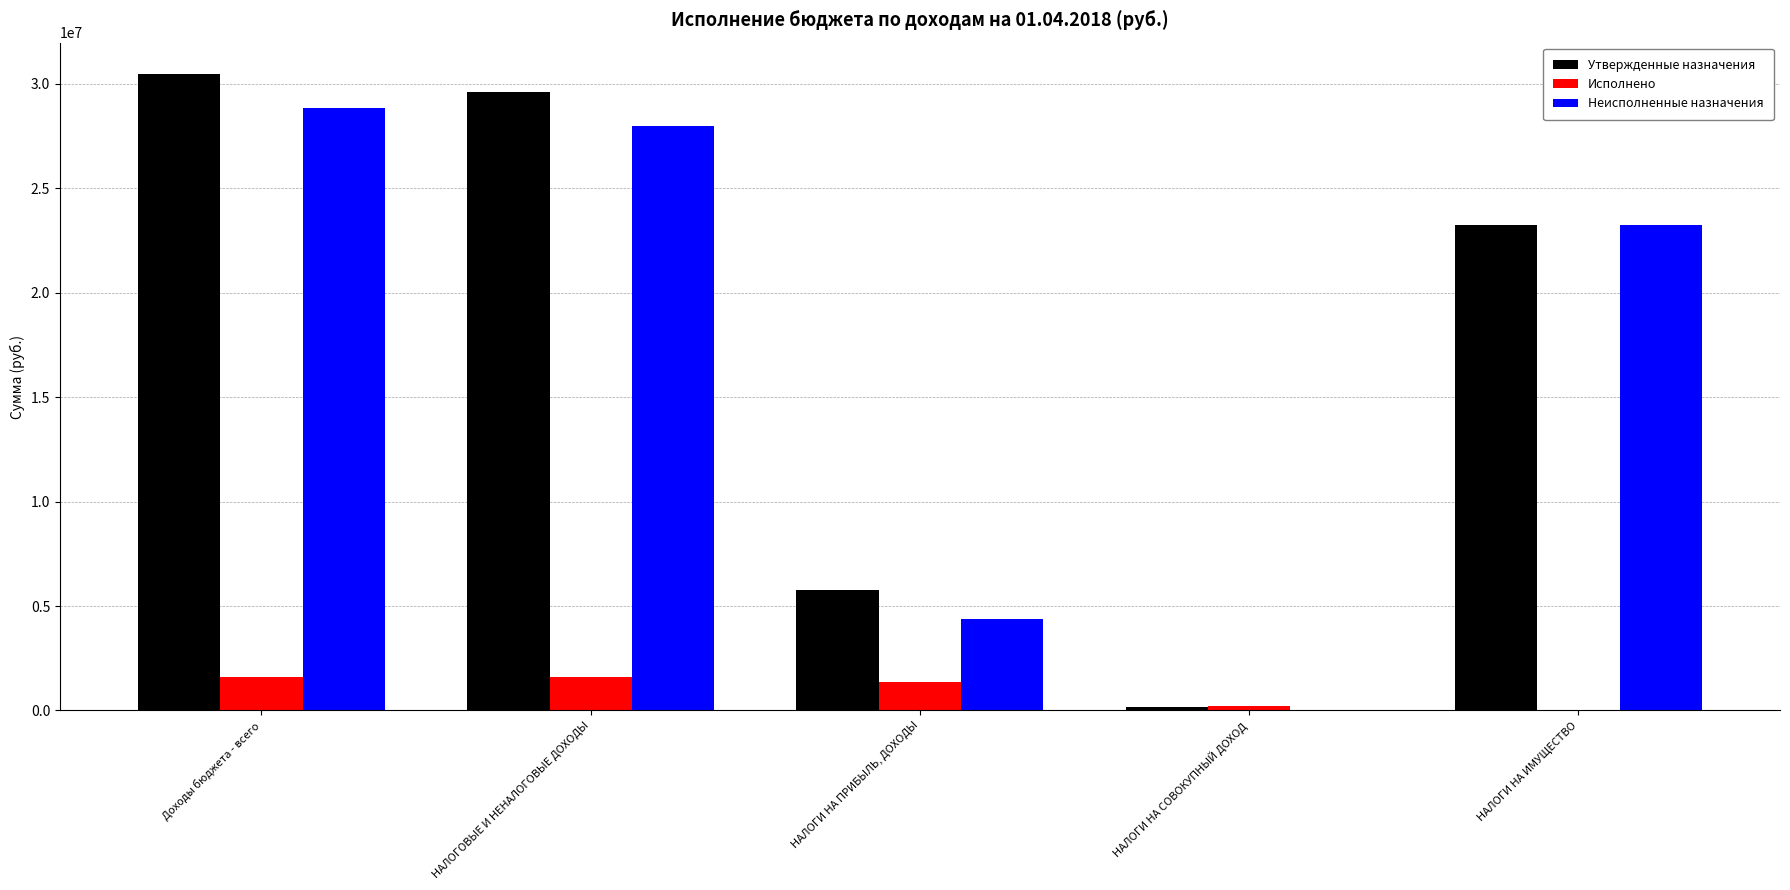

Where is Исполнено nearest to the value 801390?

НАЛОГИ НА СОВОКУПНЫЙ ДОХОД